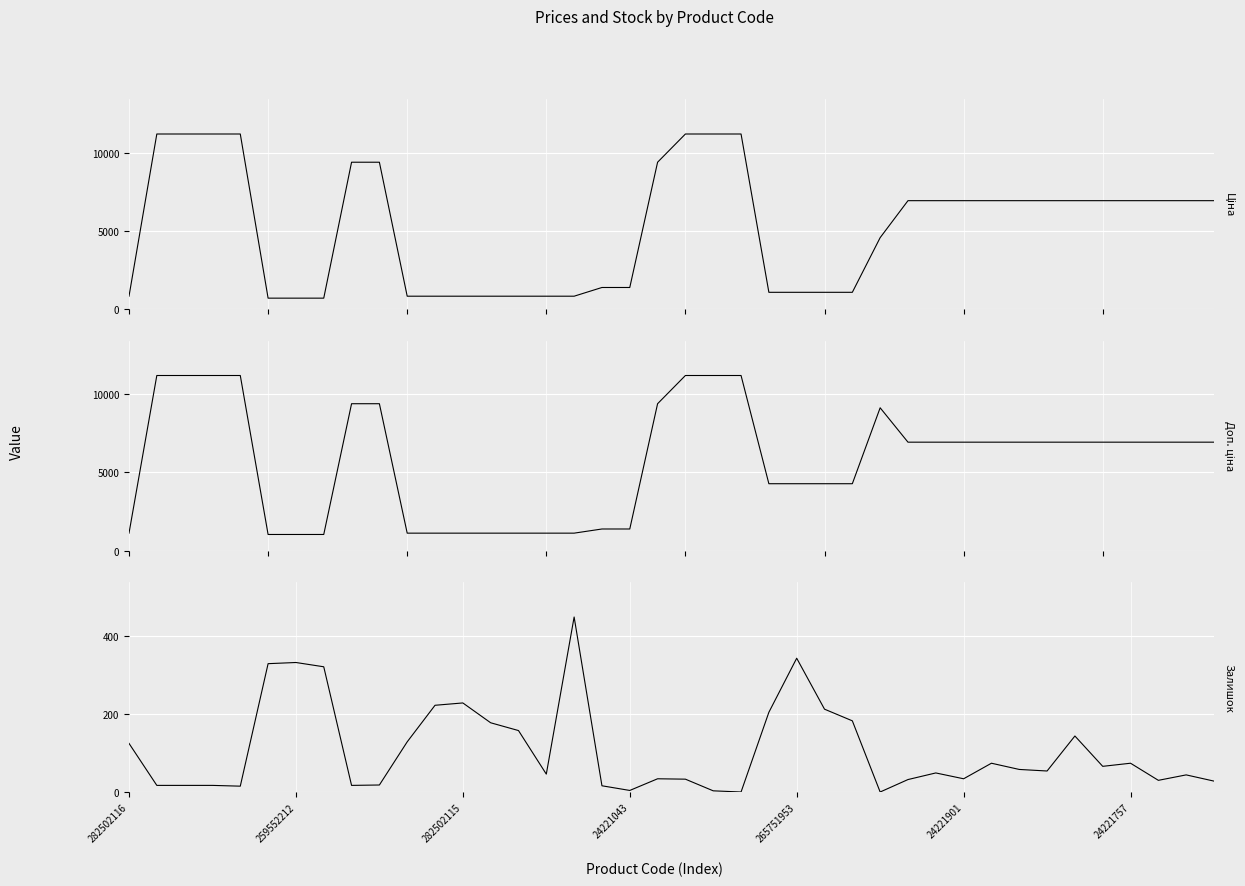

What are all the series names shown in the legend?

Ціна, Доп. ціна, Залишок